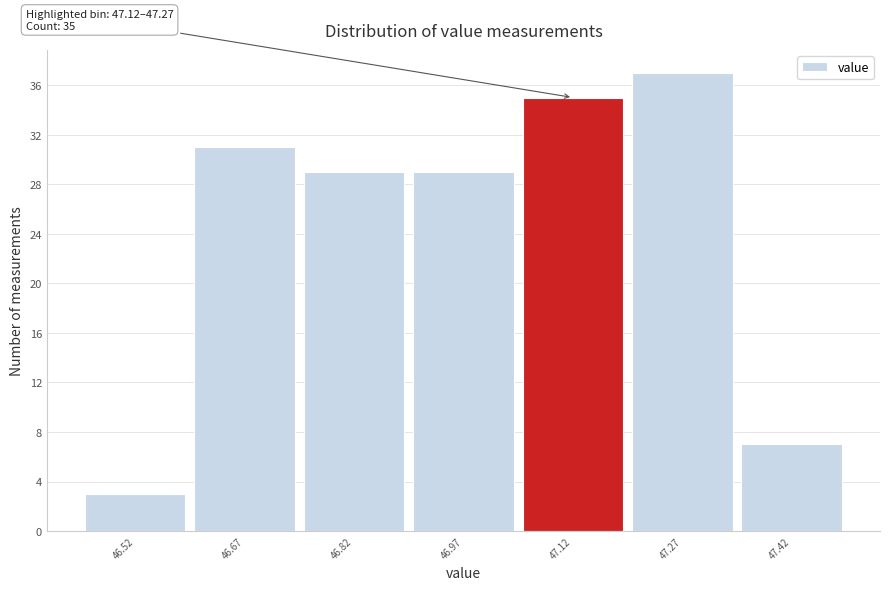

Reading left to right, extract all data points from this chart.

3	31	29	29	35	37	7